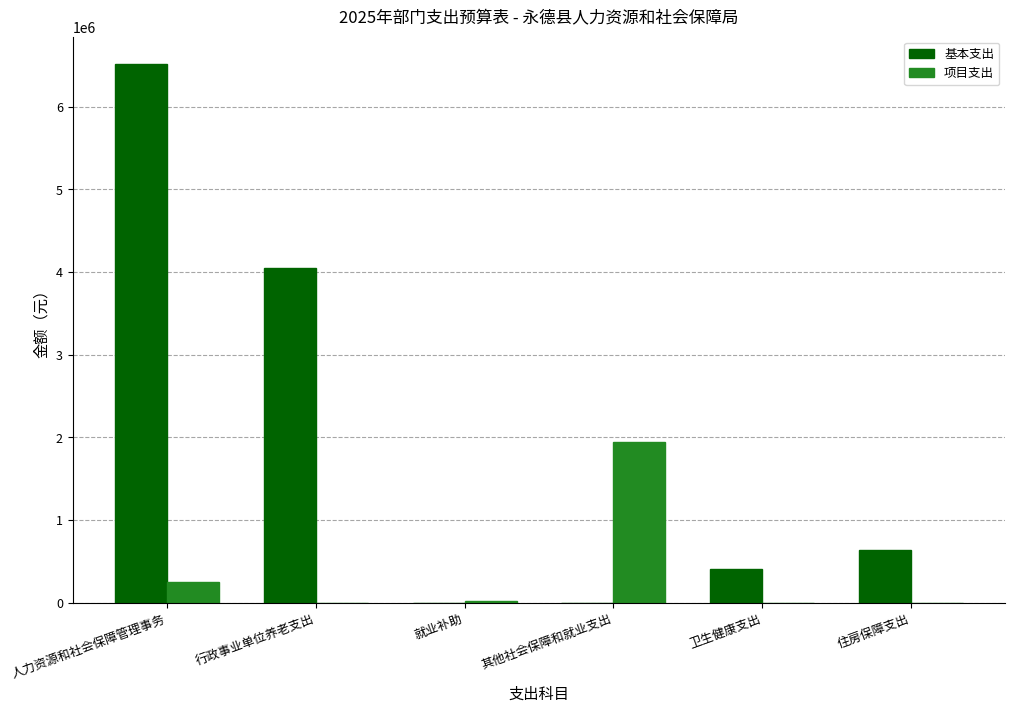

What is the highest value of the 项目支出 series?

1947925.0